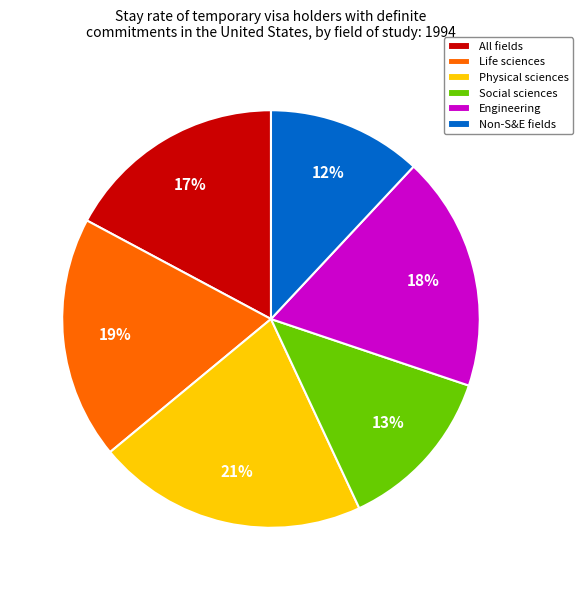

Combined, do Life sciences and Non-S&E fields account for over 50%?

No